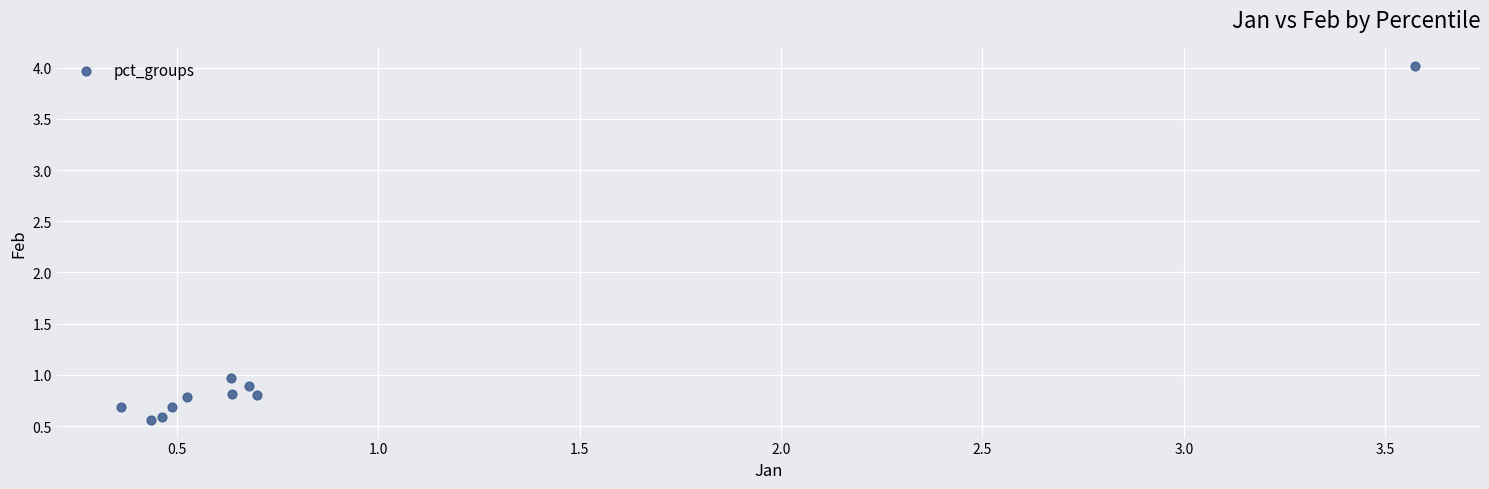

What Y value in the scatter plot is closest to 2?

1.0